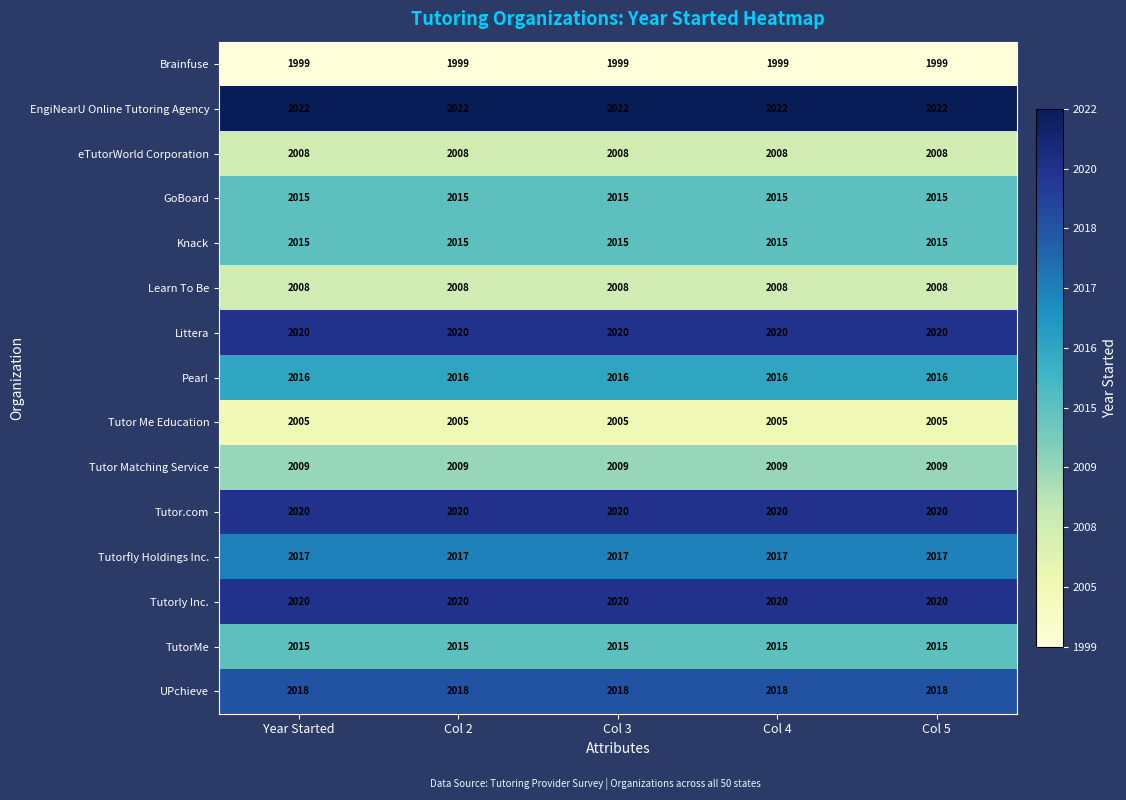

What is the maximum value for EngiNearU Online Tutoring Agency?

2022